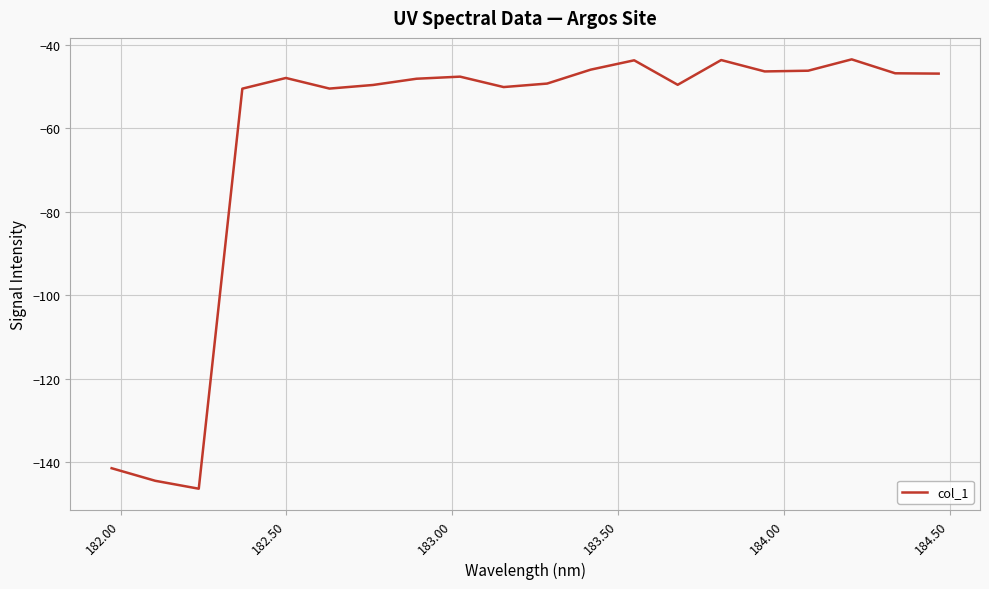

What is the maximum value shown in the chart?

-43.4